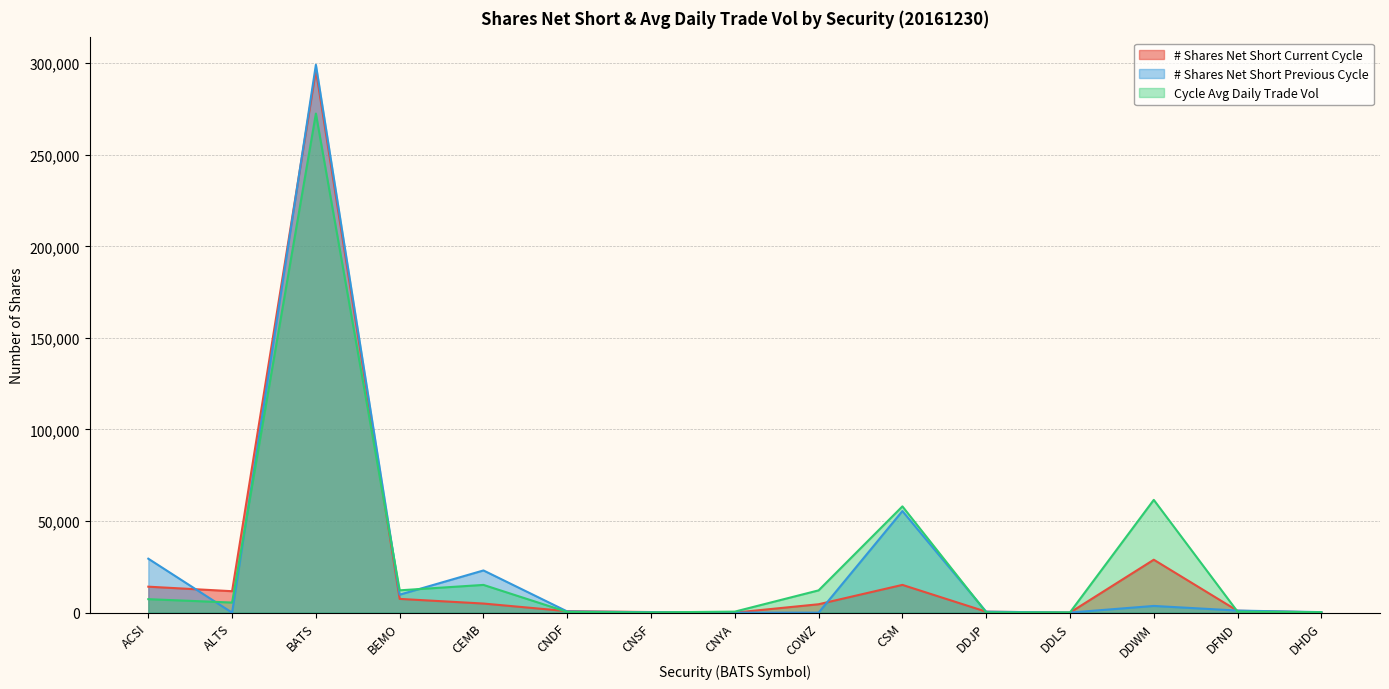

Where do # Shares Net Short Current Cycle and Cycle Avg Daily Trade Vol first cross each other?

BATS and BEMO